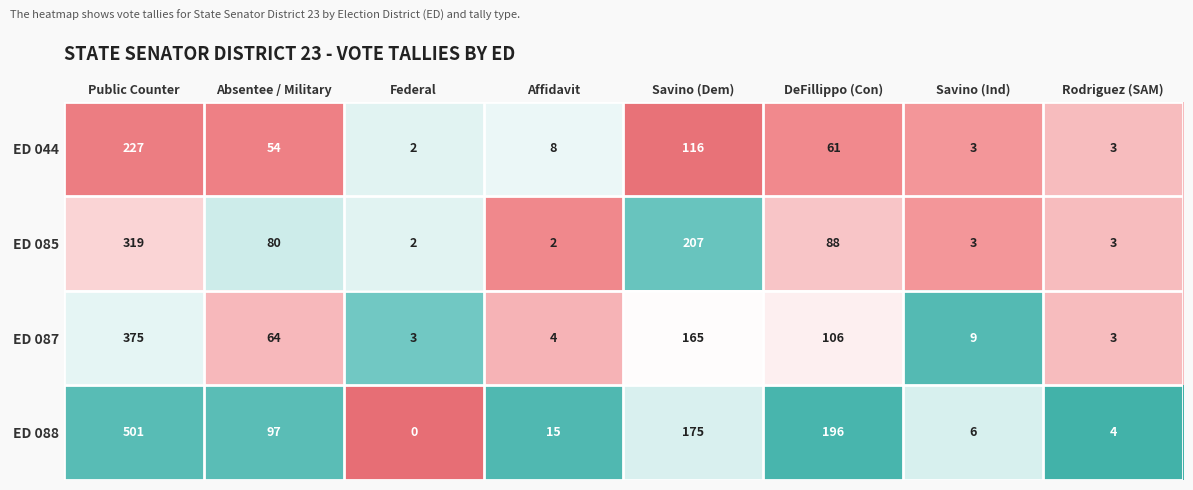

What is the maximum value shown in the chart?

501